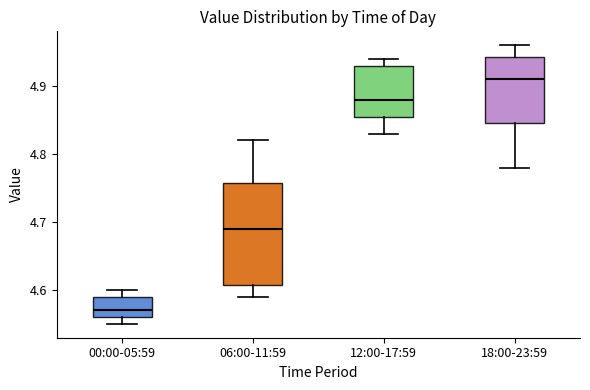

Reading left to right, transcribe this box plot: for each box, give where its median line is, the range the box spans, and where its two whiskers end, as read against the y-axis. The values are not printed on the chart, so give them approximately, as read against the axis.

00:00-05:59: median 4.57, box 4.56 to 4.59, whiskers 4.55 to 4.60
06:00-11:59: median 4.69, box 4.61 to 4.76, whiskers 4.59 to 4.82
12:00-17:59: median 4.88, box 4.86 to 4.93, whiskers 4.83 to 4.94
18:00-23:59: median 4.91, box 4.85 to 4.94, whiskers 4.78 to 4.96